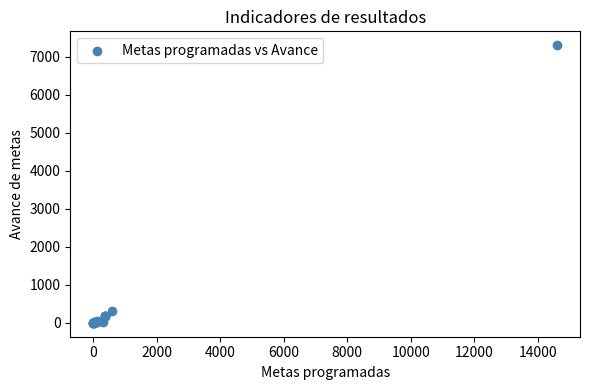

What Y value in the scatter plot is closest to 3650?

300.0